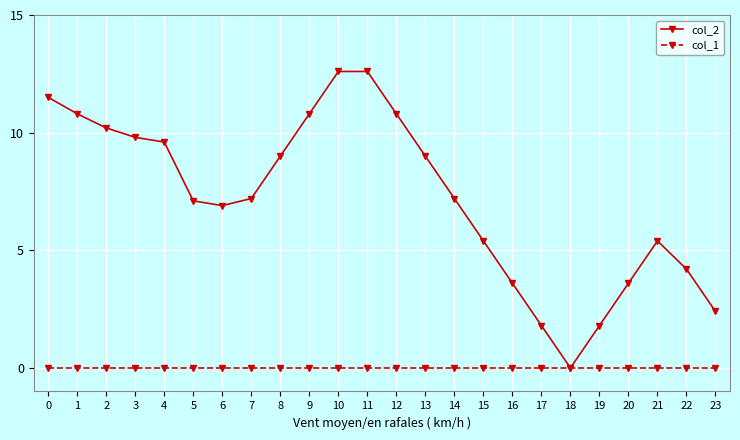

Reading right to left, extract all data points from this chart.

col_2: 2.4	4.2	5.4	3.6	1.8	0.0	1.8	3.6	5.4	7.2	9.0	10.8	12.6	12.6	10.8	9.0	7.2	6.9	7.1	9.6	9.8	10.2	10.8	11.5
col_1: 0.0	0.0	0.0	0.0	0.0	0.0	0.0	0.0	0.0	0.0	0.0	0.0	0.0	0.0	0.0	0.0	0.0	0.0	0.0	0.0	0.0	0.0	0.0	0.0